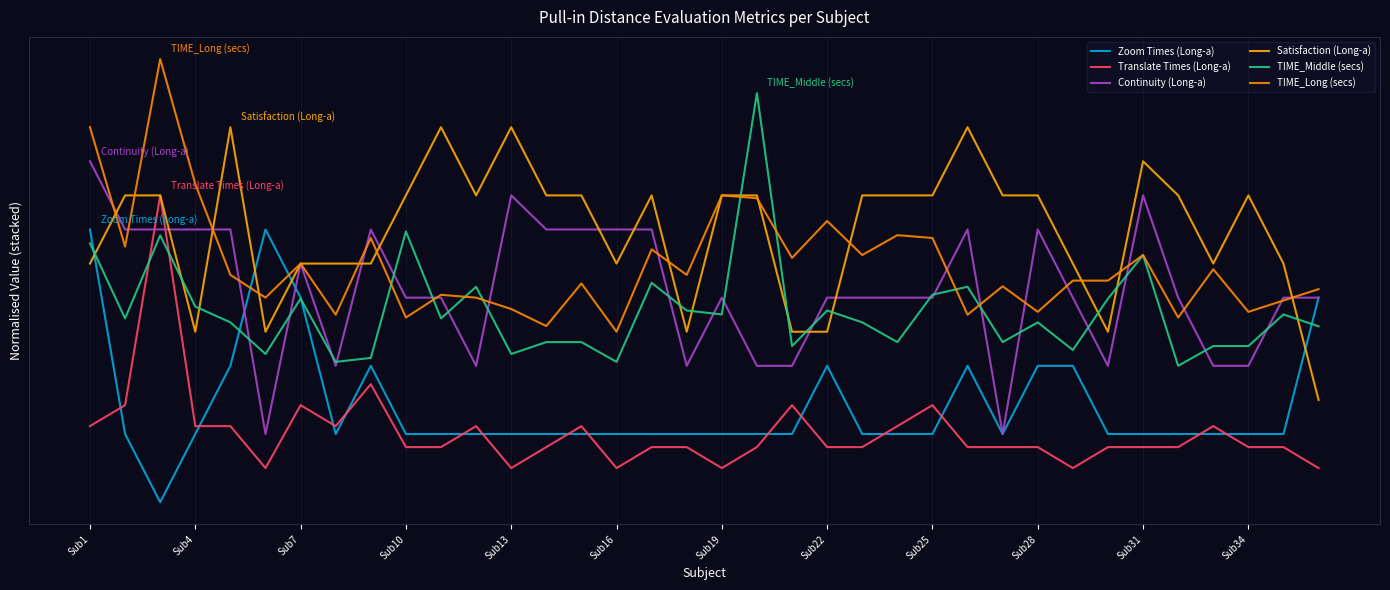

Does the chart display data point markers on the line(s)?

No